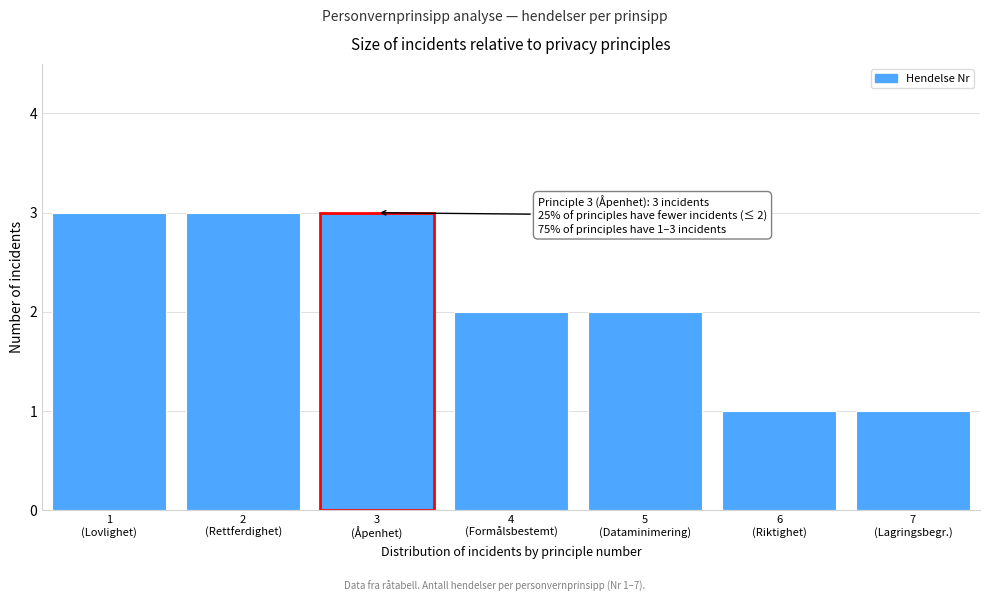

Reading left to right, list all the values displayed in this chart.

3	3	3	2	2	1	1